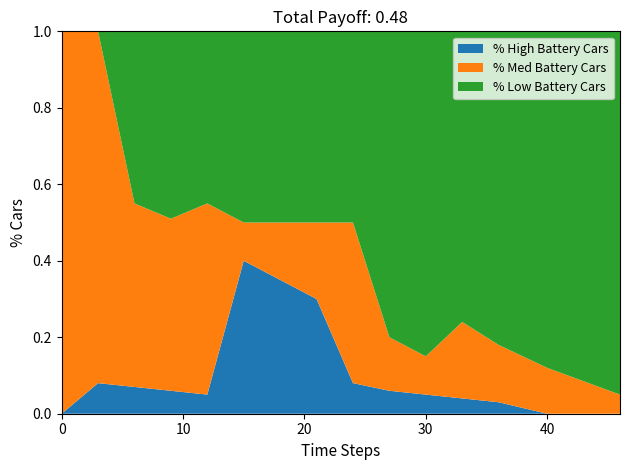

Reading right to left, list all the values displayed in this chart.

% High Battery Cars: 46=0.0	40=0.0	36=0.0	33=0.0	30=0.1	27=0.1	24=0.1	21=0.3	18=0.3	15=0.4	12=0.1	9=0.1	6=0.1	3=0.1	0=0.0
% Med Battery Cars: 46=0.1	40=0.1	36=0.1	33=0.2	30=0.1	27=0.1	24=0.4	21=0.2	18=0.1	15=0.1	12=0.5	9=0.5	6=0.5	3=0.9	0=1.0
% Low Battery Cars: 46=0.9	40=0.9	36=0.8	33=0.8	30=0.8	27=0.8	24=0.5	21=0.5	18=0.5	15=0.5	12=0.5	9=0.5	6=0.5	3=0.0	0=0.0